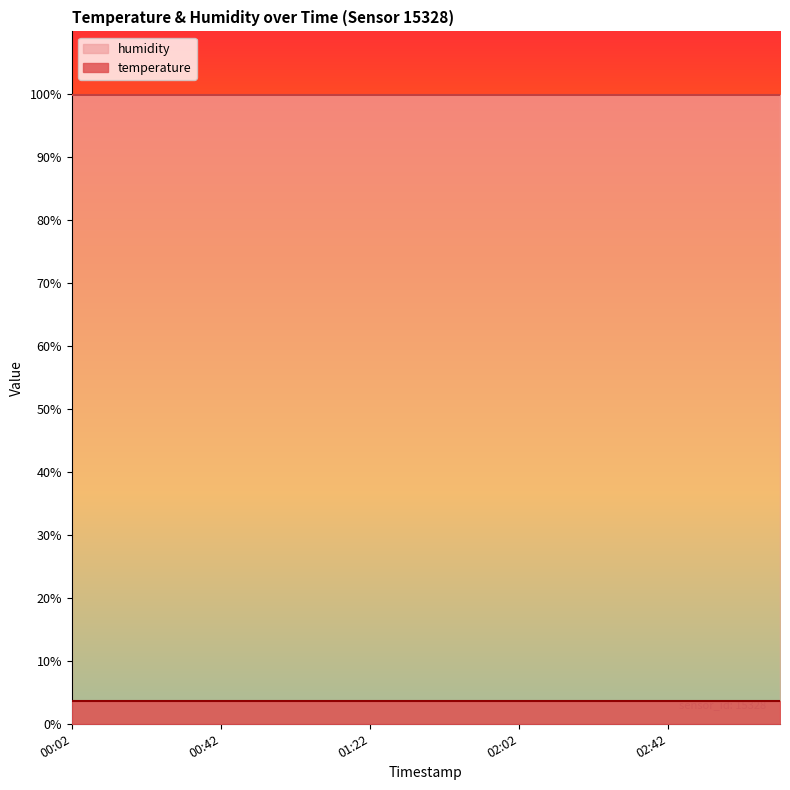

Reading left to right, list all the values displayed in this chart.

temperature: 00:02=3.6	00:12=3.6	00:22=3.6	00:32=3.6	00:42=3.6	00:52=3.6	01:02=3.6	01:12=3.6	01:22=3.6	01:32=3.6	01:42=3.6	01:52=3.6	02:02=3.6	02:12=3.6	02:22=3.6	02:32=3.6	02:42=3.6	02:52=3.6	03:02=3.6	03:12=3.6
humidity: 00:02=99.9	00:12=99.9	00:22=99.9	00:32=99.9	00:42=99.9	00:52=99.9	01:02=99.9	01:12=99.9	01:22=99.9	01:32=99.9	01:42=99.9	01:52=99.9	02:02=99.9	02:12=99.9	02:22=99.9	02:32=99.9	02:42=99.9	02:52=99.9	03:02=99.9	03:12=99.9